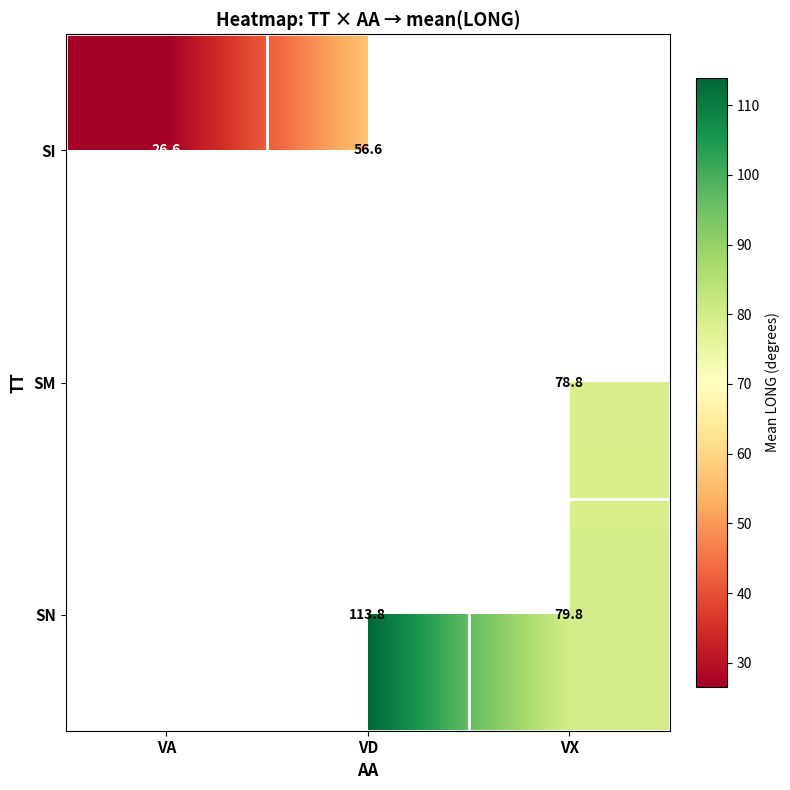

The value of SI at VA is 26.6. True or false?

True